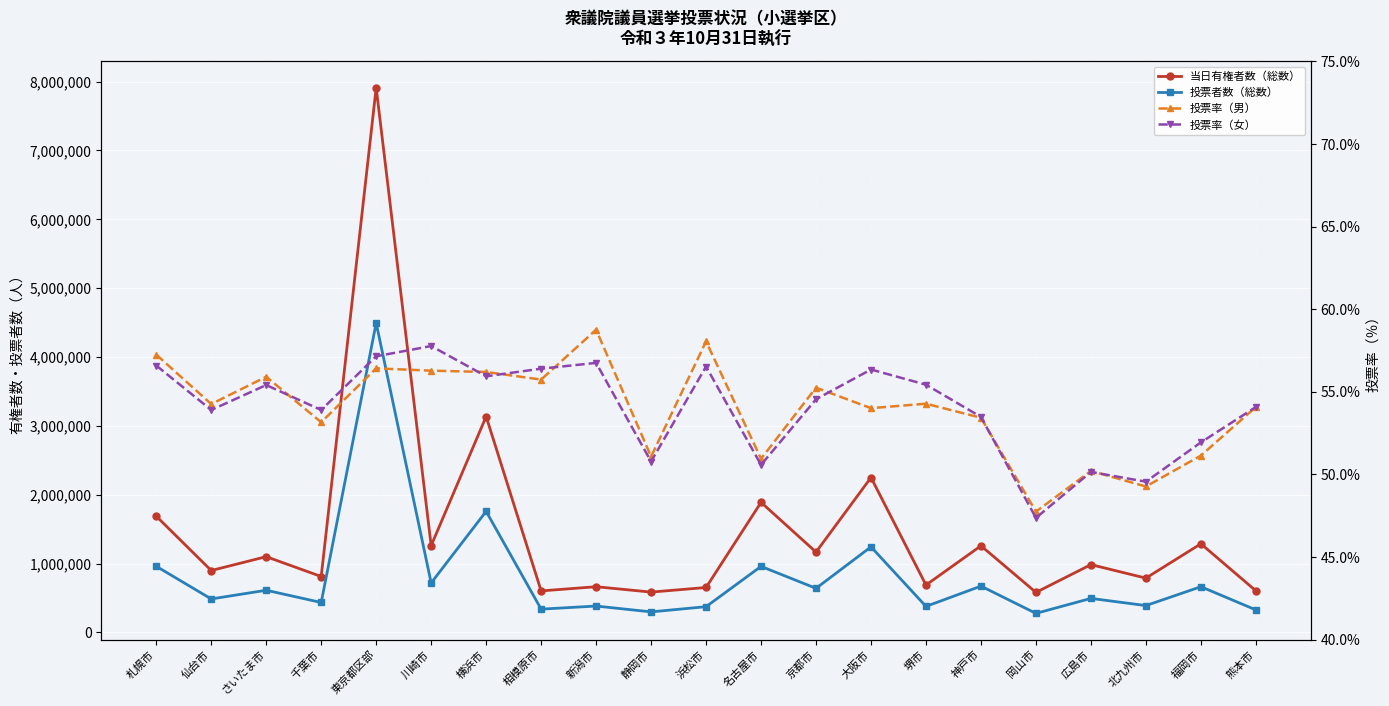

What is the sum of the 投票率（女） values at 広島市 and 相模原市?

106.5